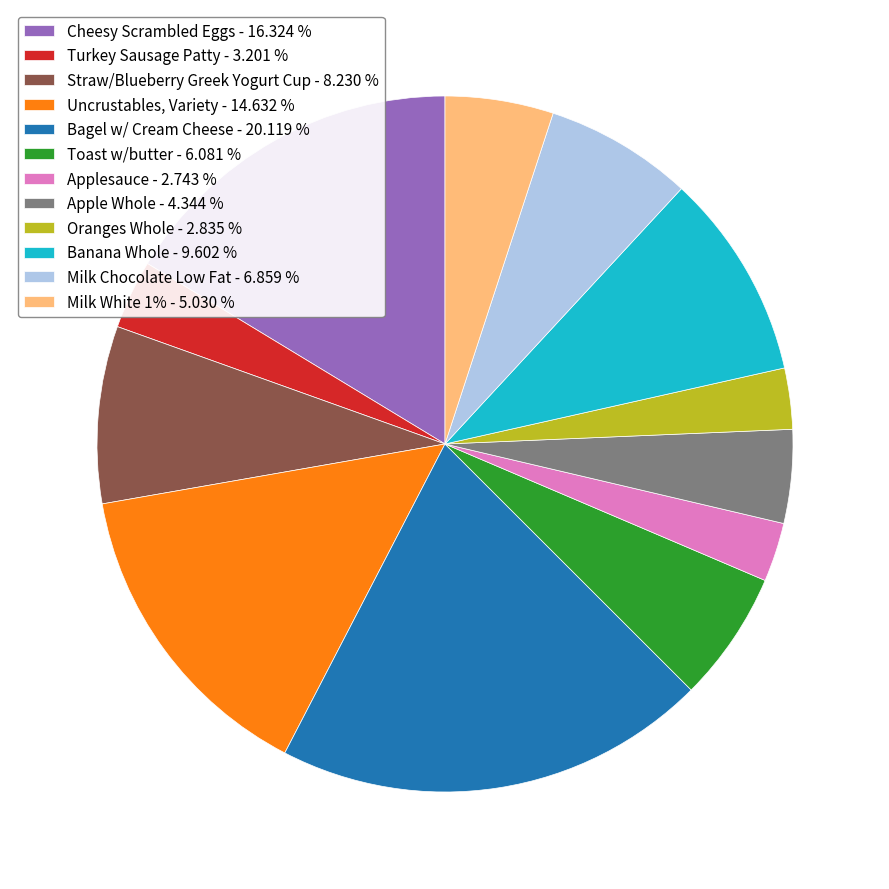

Do Banana Whole - 9.602 % and Bagel w/ Cream Cheese - 20.119 % together represent more than half of the pie?

No